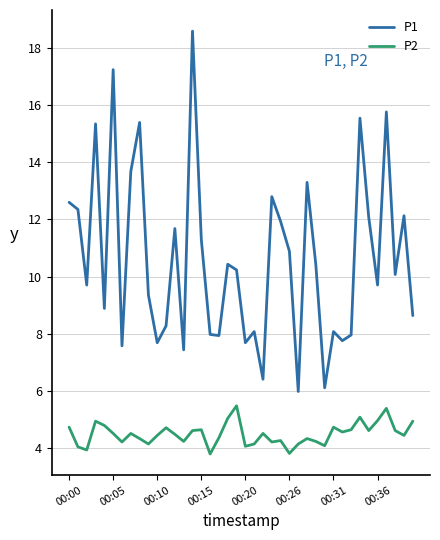

Which series has the largest range (max minus min)?

P1